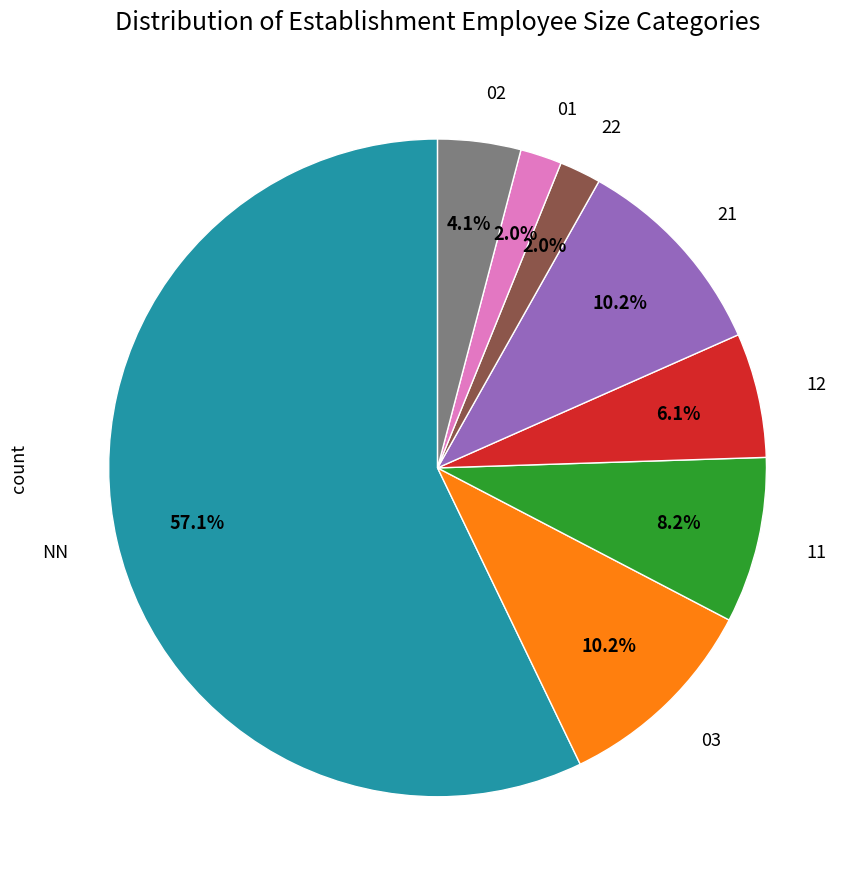

Is there any slice that represents more than half of the pie?

Yes